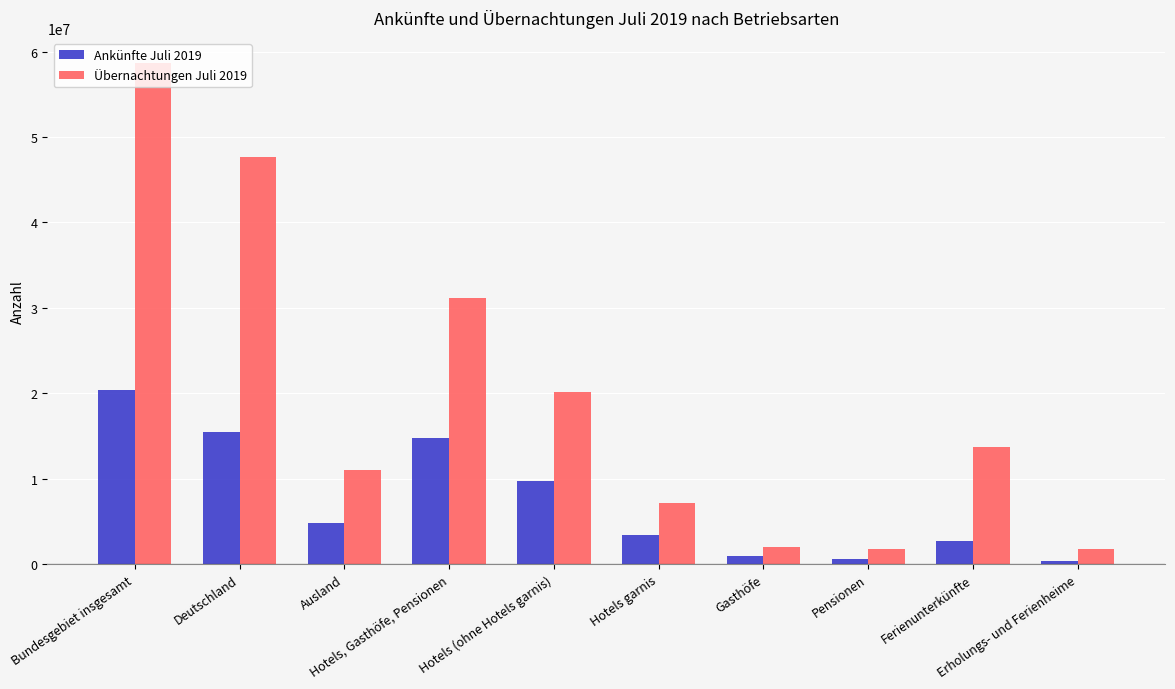

What is the value of the Übernachtungen Juli 2019 bar at the 3rd from the left?

11045846